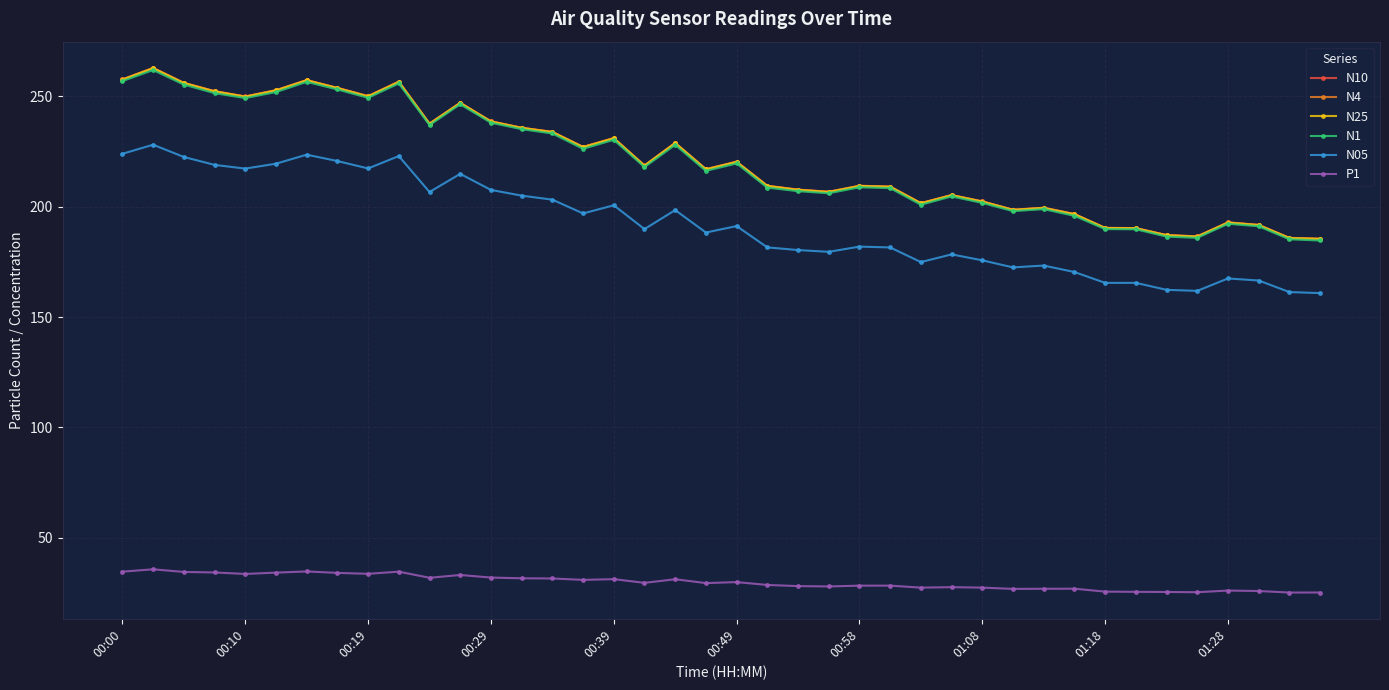

True or false: P1 has more than 0 interior local peaks.

True